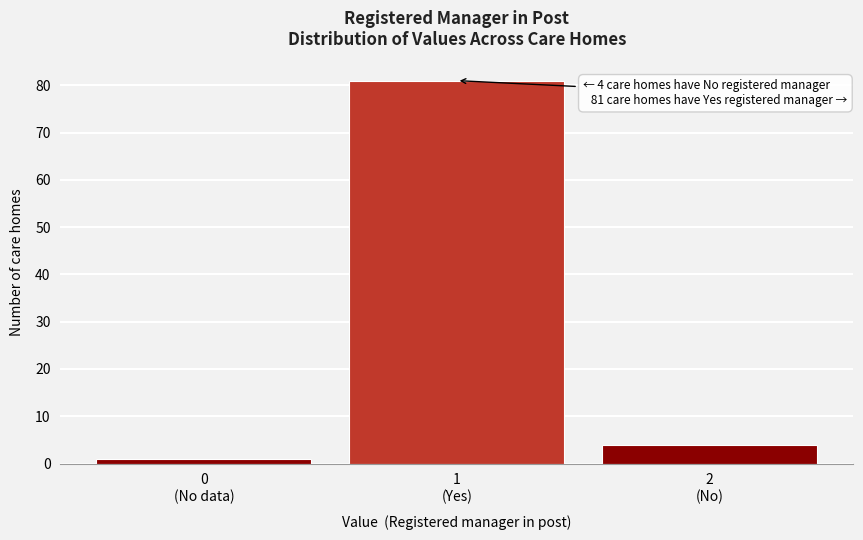

Reading left to right, what are all the values shown in this chart?

1	81	4